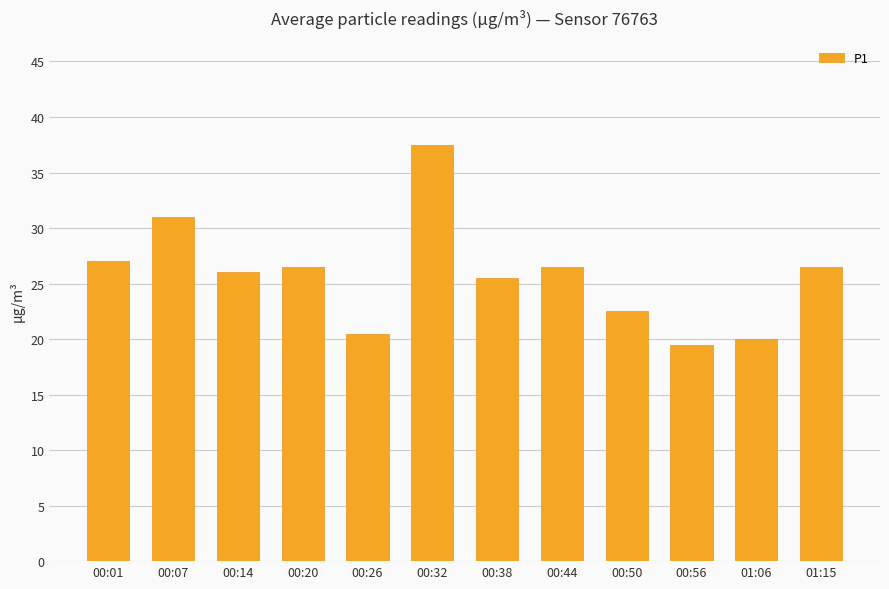

What is the difference between the values at 01:15 and 00:50?

4.0